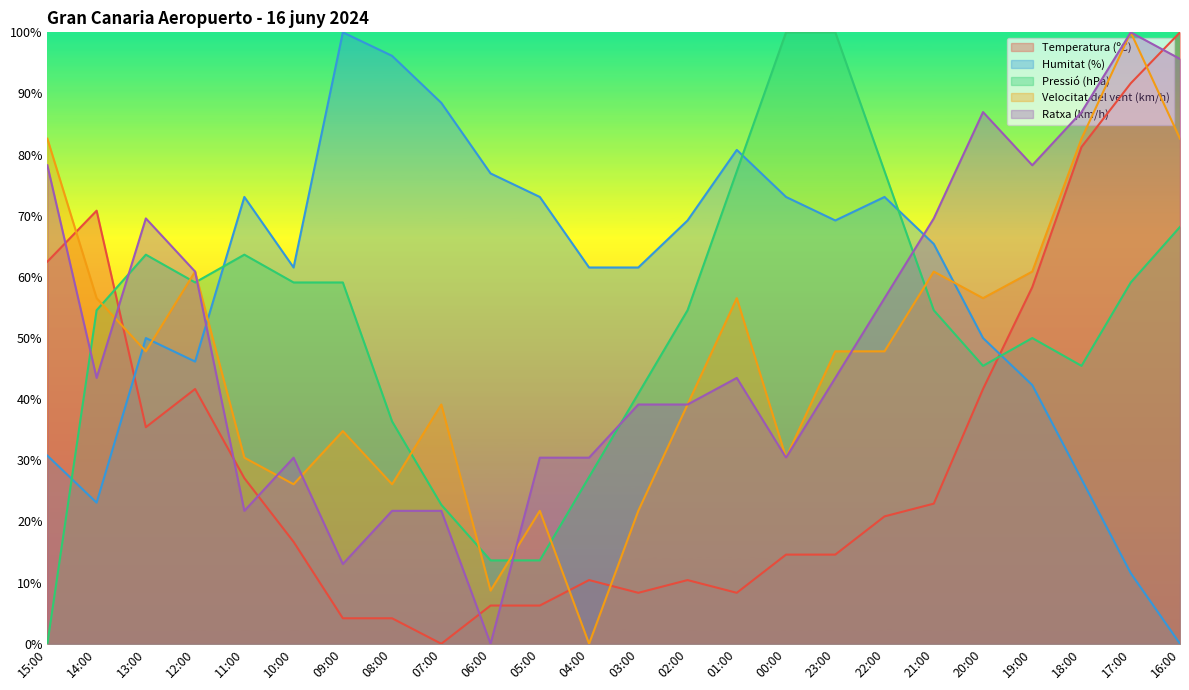

Where do Velocitat del vent (km/h) and Ratxa (km/h) first cross each other?

14:00 and 13:00